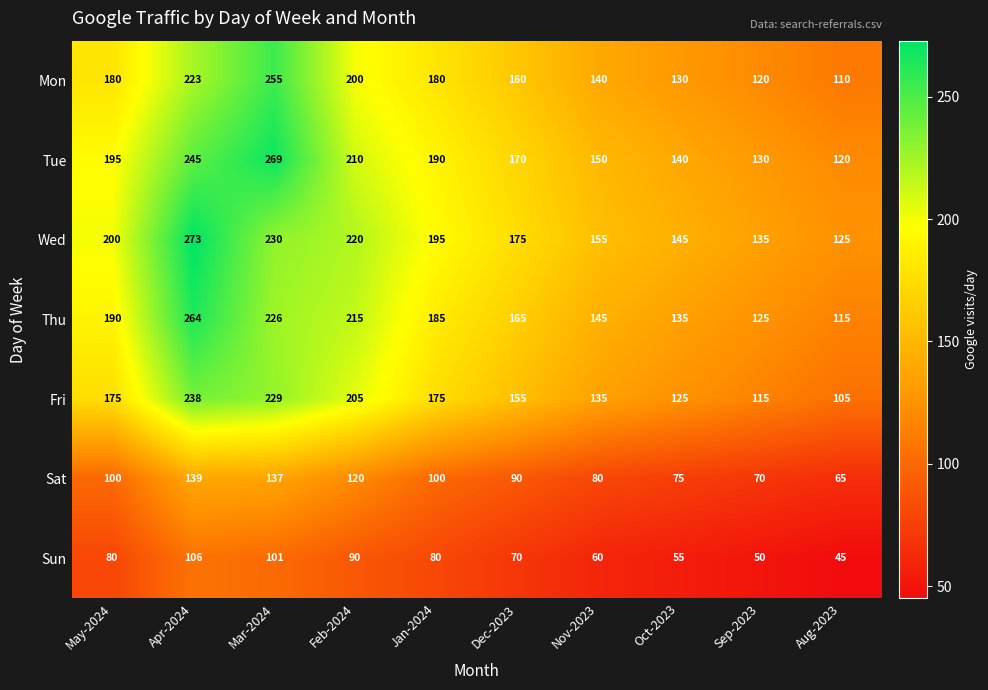

What is the average value of the Mon series?

170